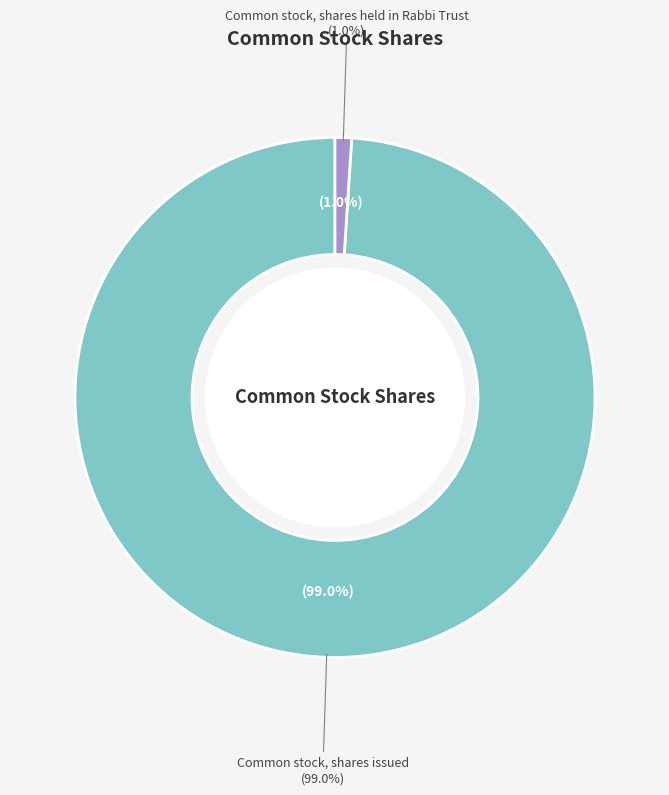

What is the smallest slice in the pie chart?

Common stock, shares held in Rabbi Trust